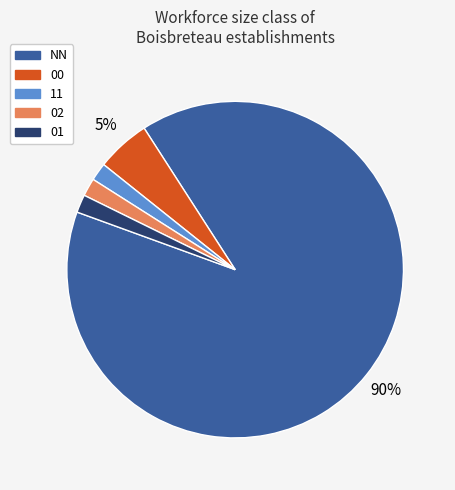

Does any single category account for the majority?

Yes